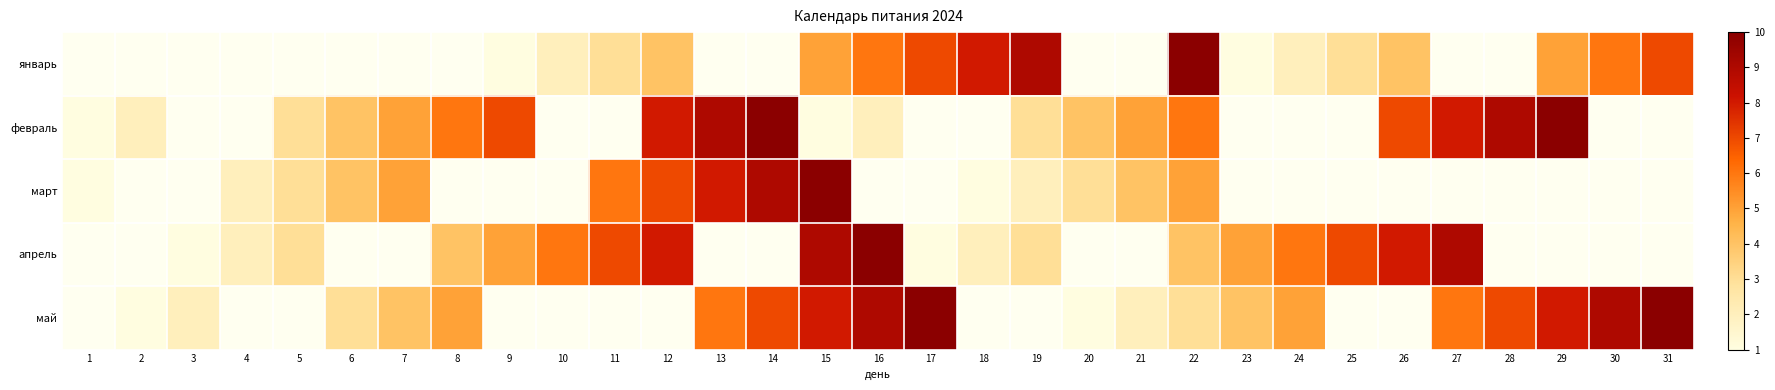

Between 7 and 17, which series saw the biggest shift?

май